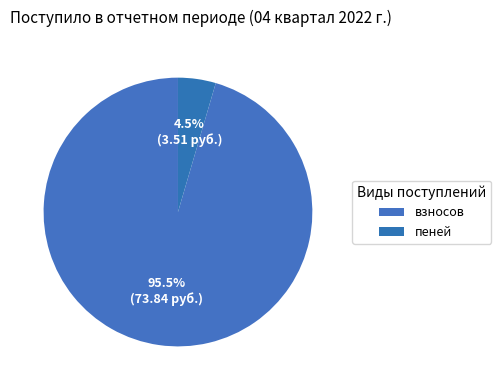

Is there any slice that represents more than half of the pie?

Yes